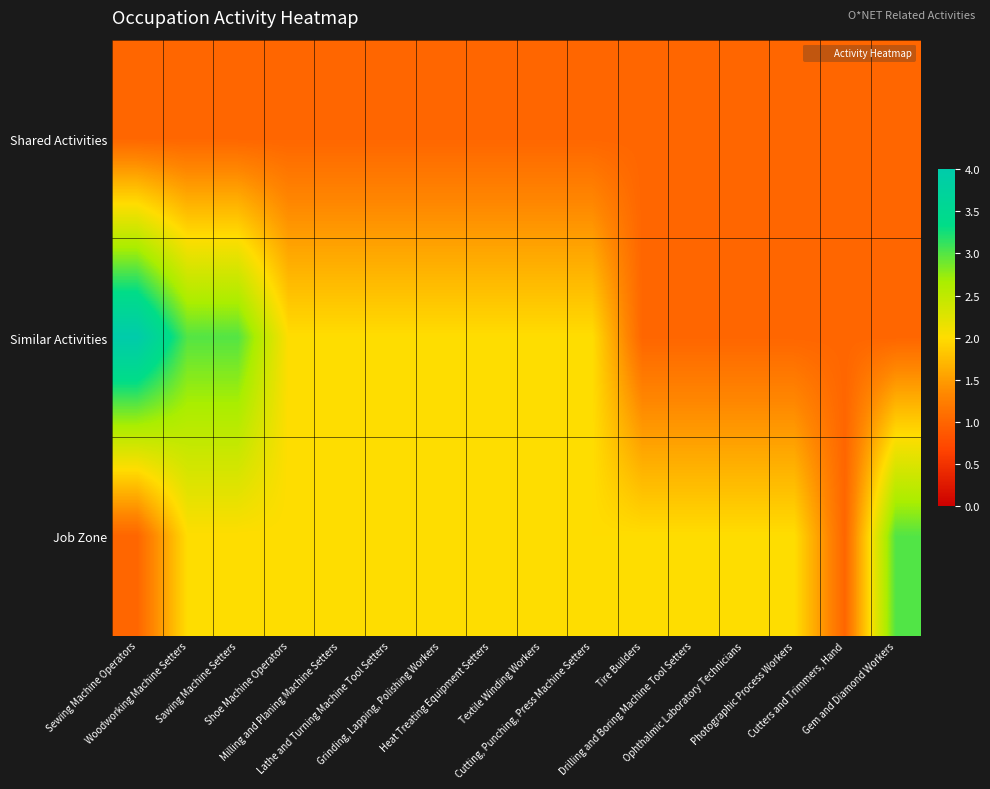

Reading right to left, list all the values displayed in this chart.

Shared Activities: Gem and Diamond Workers=1	Cutters and Trimmers, Hand=1	Photographic Process Workers=1	Ophthalmic Laboratory Technicians=1	Drilling and Boring Machine Tool Setters=1	Tire Builders=1	Cutting, Punching, Press Machine Setters=1	Textile Winding Workers=1	Heat Treating Equipment Setters=1	Grinding, Lapping, Polishing Workers=1	Lathe and Turning Machine Tool Setters=1	Milling and Planing Machine Setters=1	Shoe Machine Operators=1	Sawing Machine Setters=1	Woodworking Machine Setters=1	Sewing Machine Operators=1
Similar Activities: Gem and Diamond Workers=1	Cutters and Trimmers, Hand=1	Photographic Process Workers=1	Ophthalmic Laboratory Technicians=1	Drilling and Boring Machine Tool Setters=1	Tire Builders=1	Cutting, Punching, Press Machine Setters=2	Textile Winding Workers=2	Heat Treating Equipment Setters=2	Grinding, Lapping, Polishing Workers=2	Lathe and Turning Machine Tool Setters=2	Milling and Planing Machine Setters=2	Shoe Machine Operators=2	Sawing Machine Setters=3	Woodworking Machine Setters=3	Sewing Machine Operators=4
Job Zone: Gem and Diamond Workers=3	Cutters and Trimmers, Hand=1	Photographic Process Workers=2	Ophthalmic Laboratory Technicians=2	Drilling and Boring Machine Tool Setters=2	Tire Builders=2	Cutting, Punching, Press Machine Setters=2	Textile Winding Workers=2	Heat Treating Equipment Setters=2	Grinding, Lapping, Polishing Workers=2	Lathe and Turning Machine Tool Setters=2	Milling and Planing Machine Setters=2	Shoe Machine Operators=2	Sawing Machine Setters=2	Woodworking Machine Setters=2	Sewing Machine Operators=1